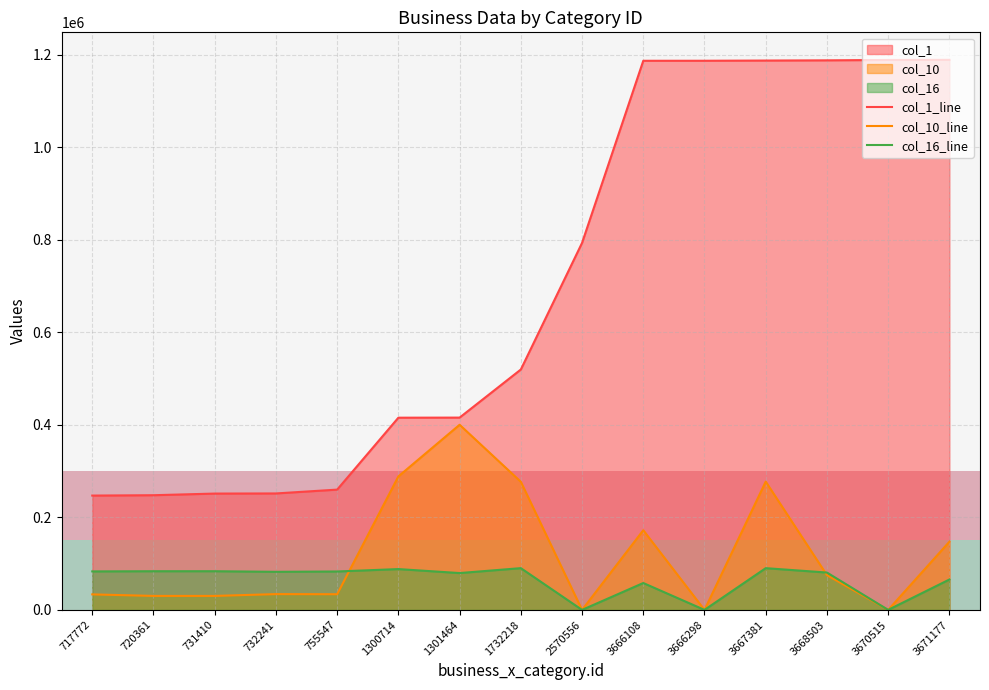

Which series has the widest spread of values?

col_1